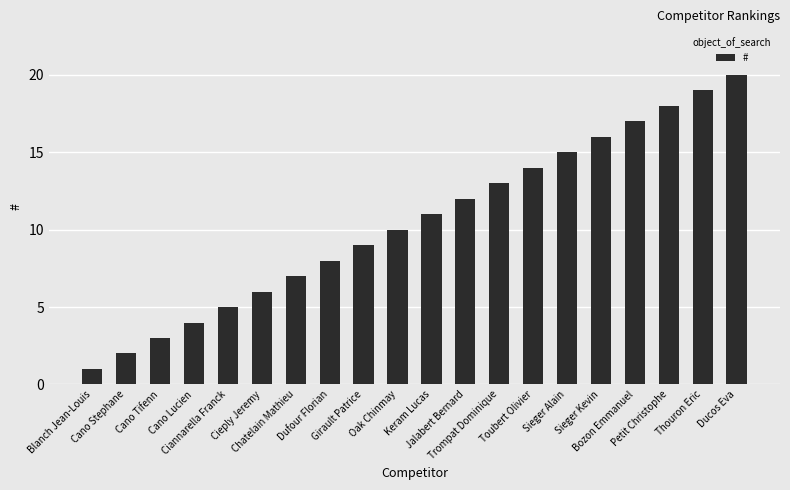

Which category has the lowest value across all series?

Blanch Jean-Louis